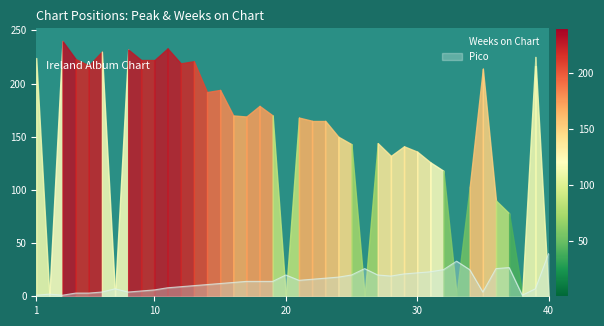

What is the minimum value shown in the chart?

1